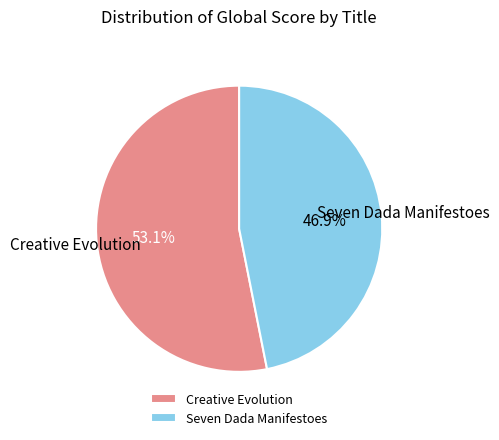

What is the largest slice in the pie chart?

Creative Evolution